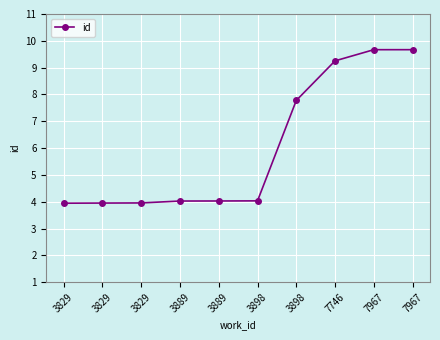

Count the number of data series in this chart.

1